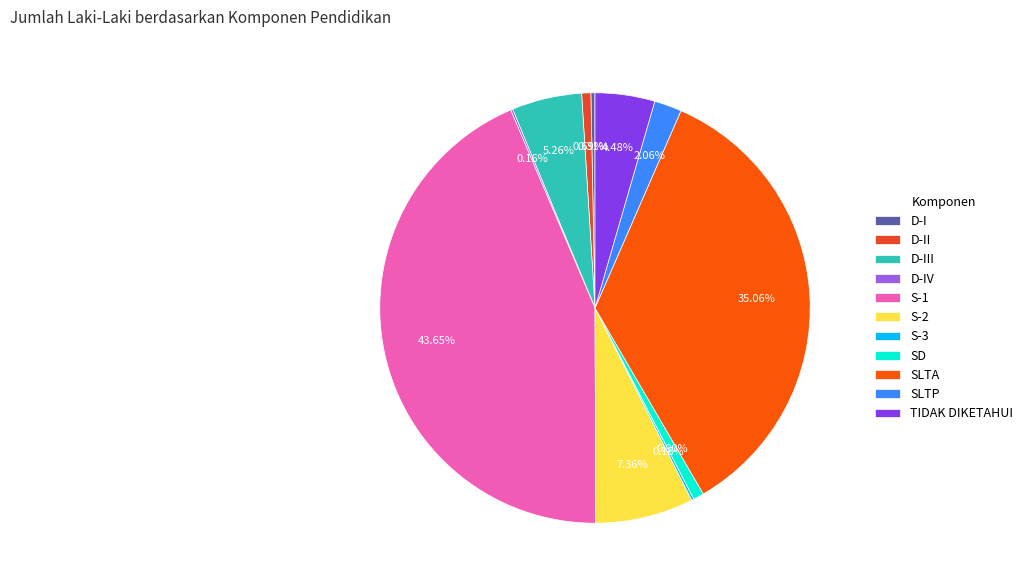

Is there any slice that represents more than half of the pie?

No